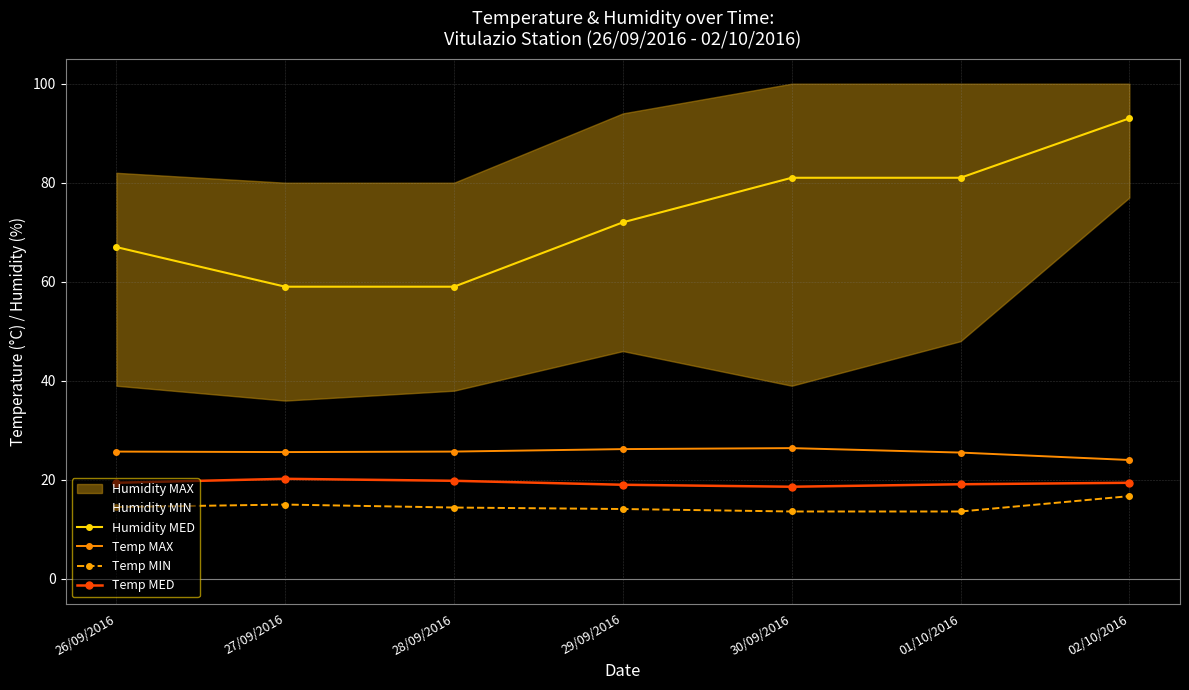

At which category is the sum across all series the highest?

02/10/2016